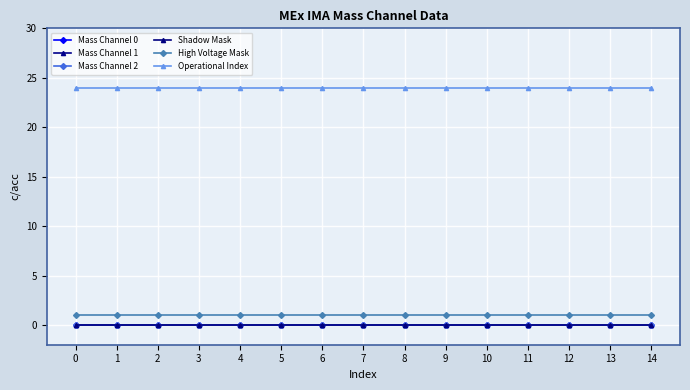

What is the total value across all series at 4?

25